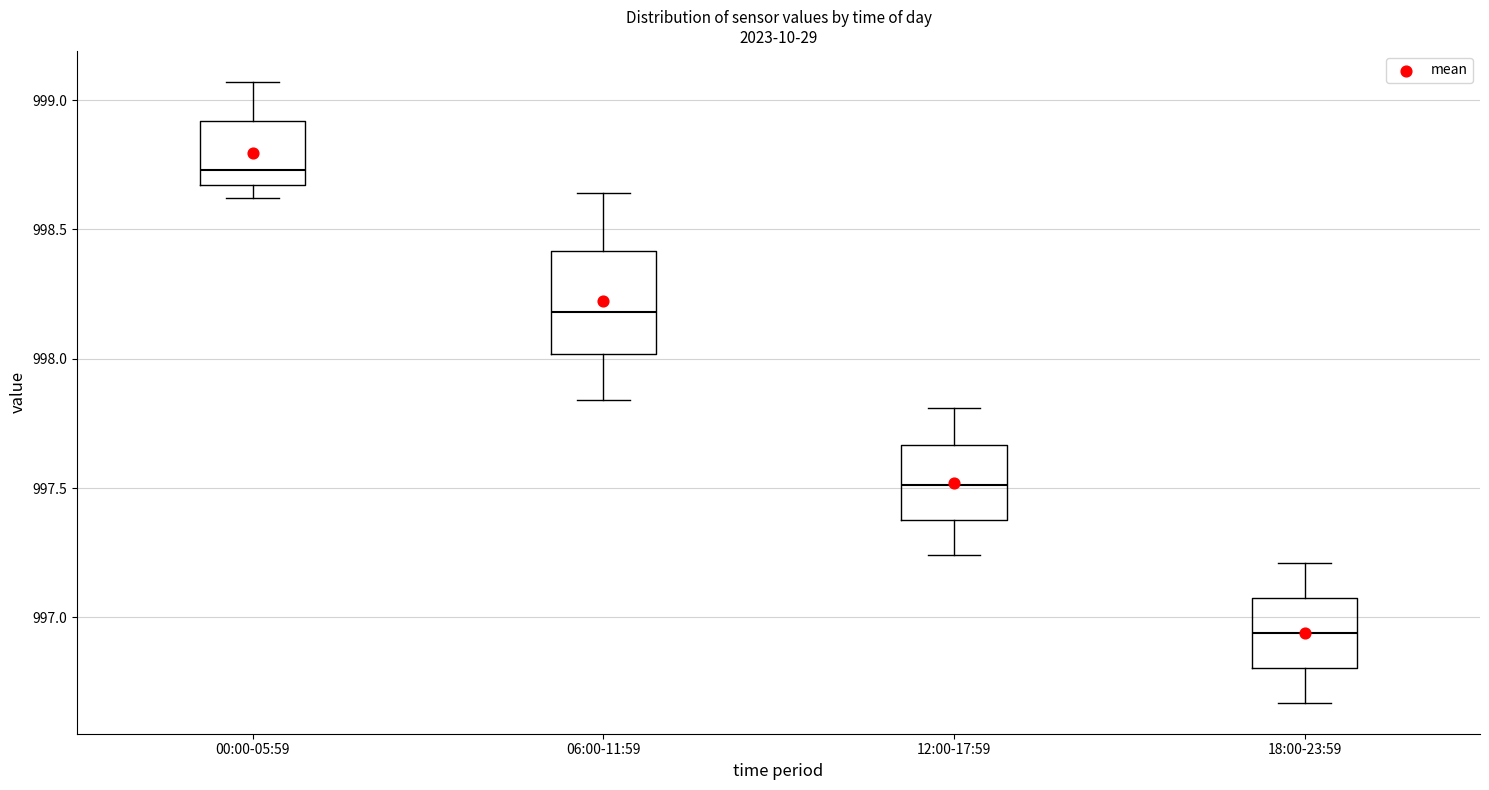

Where does the upper whisker of the box for 00:00-05:59 end on the y-axis? The values are not printed on the chart, so give them approximately, as read against the axis.

999.05